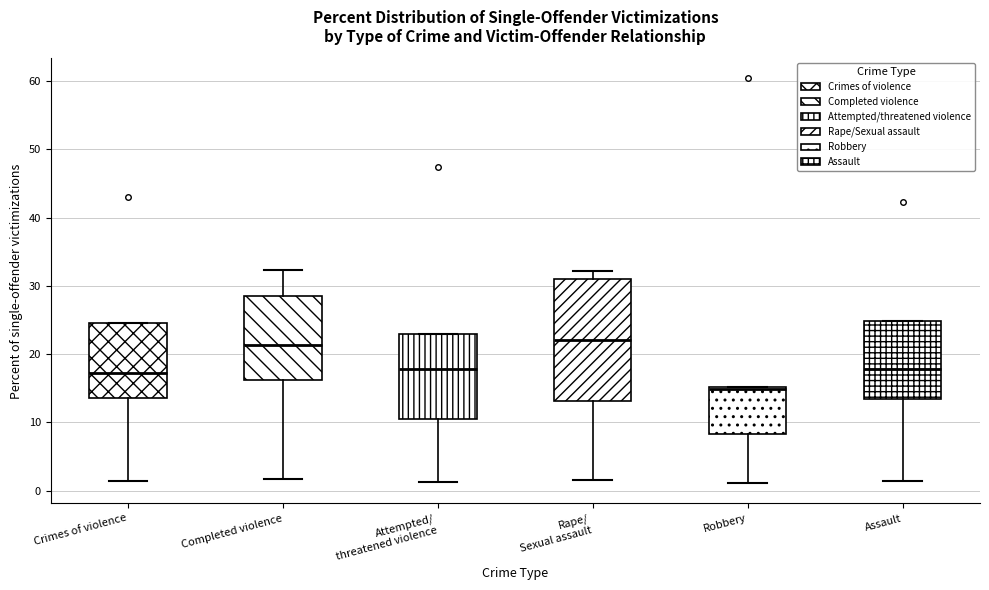

Which box has the lowest median line?

Robbery